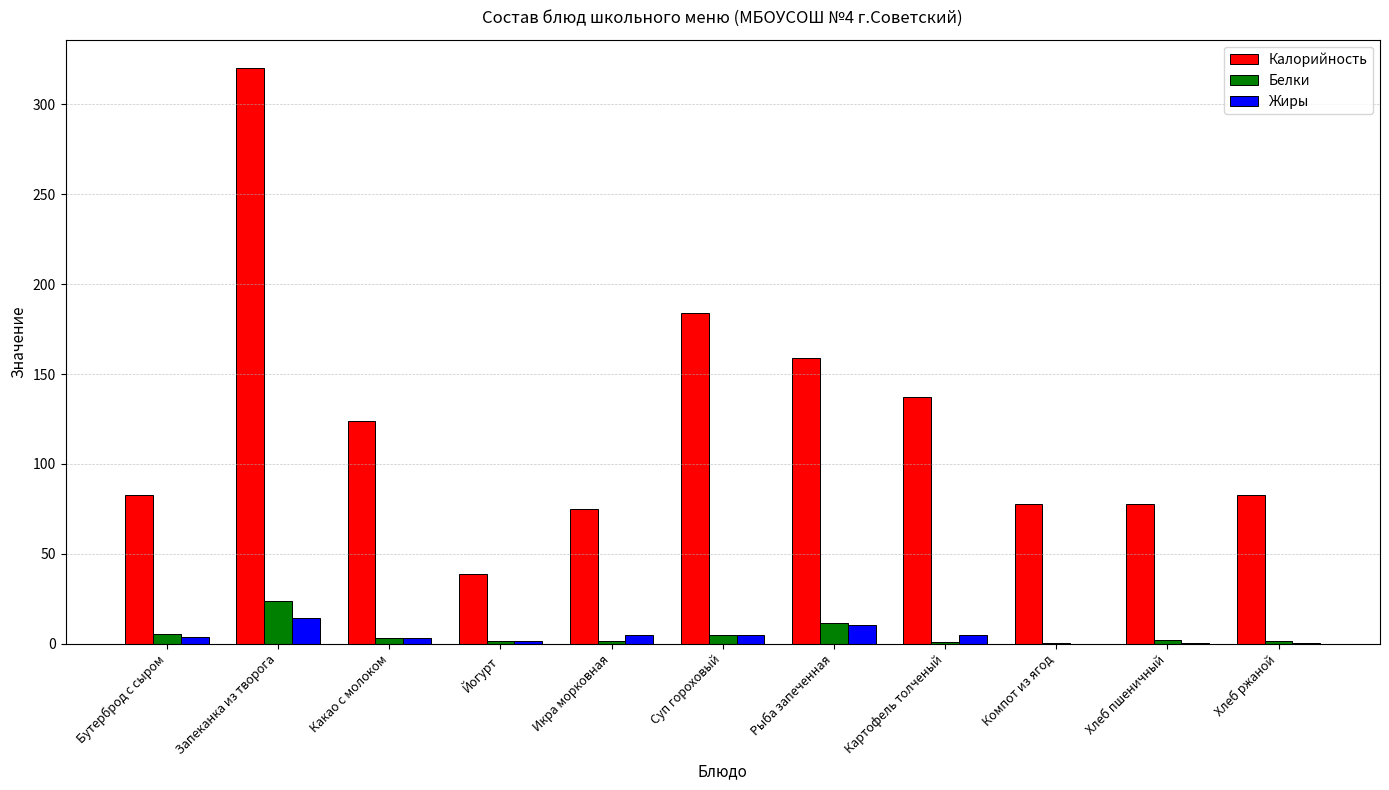

How many series are shown in this chart?

3